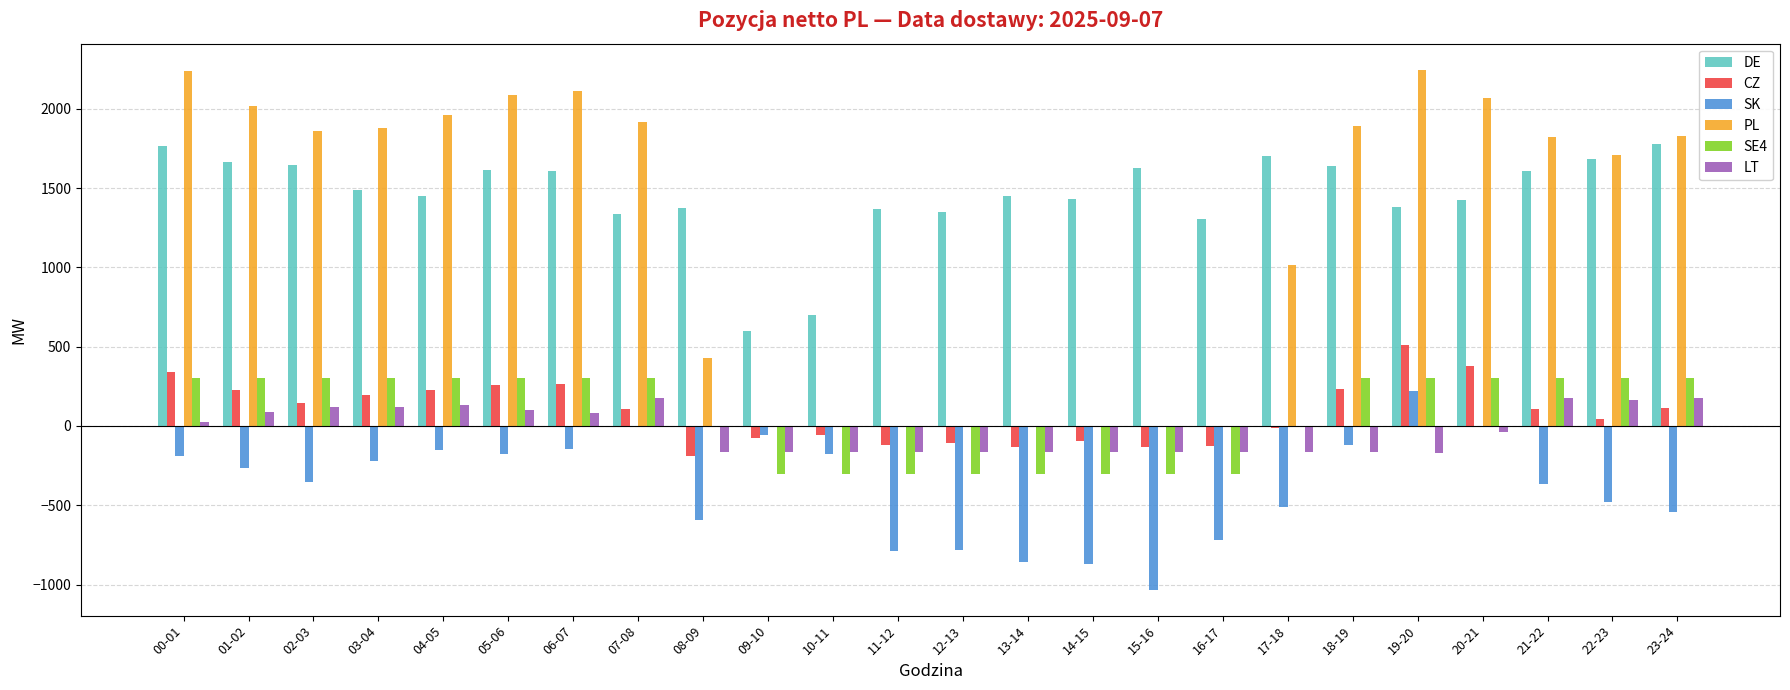

How many data points in LT are above -35?

11